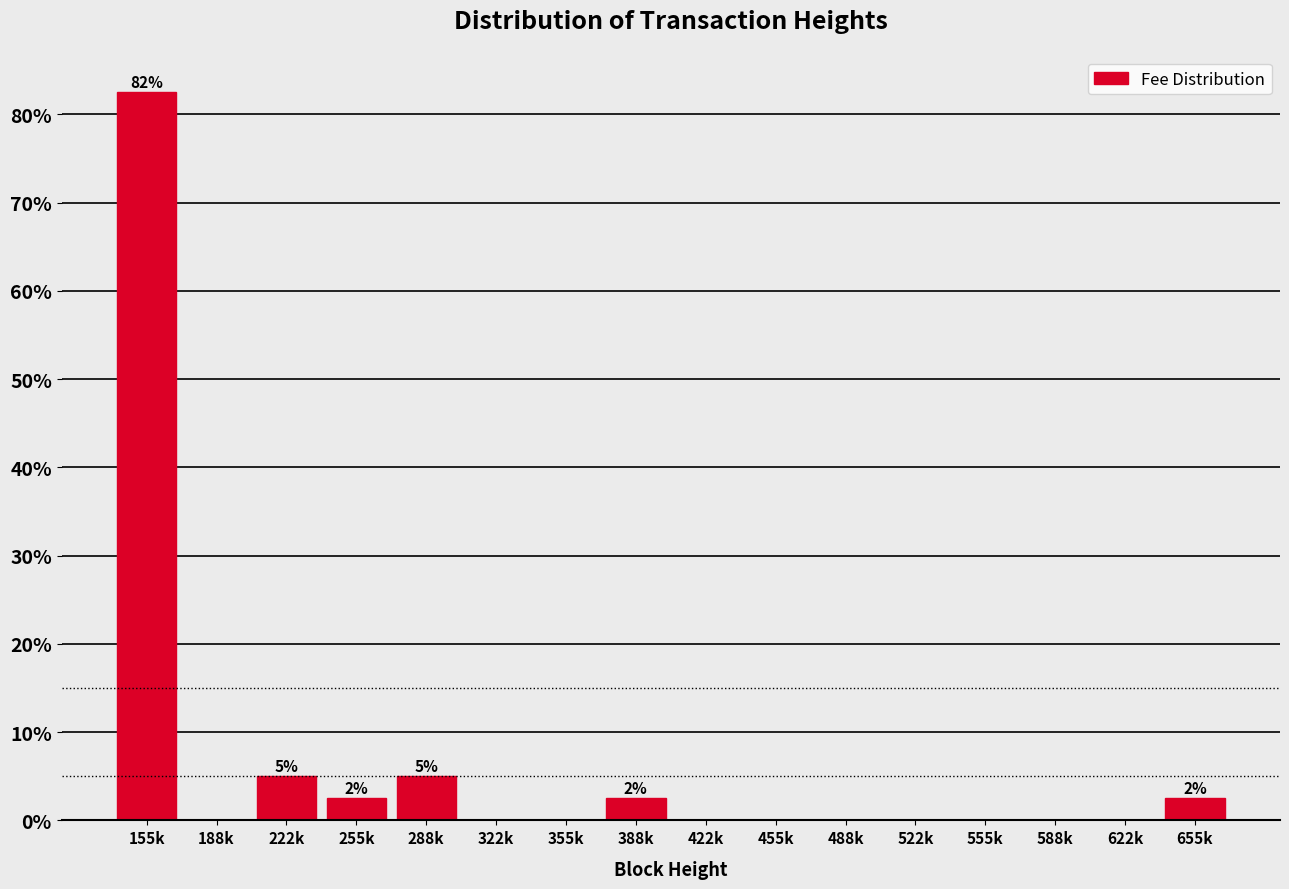

Reading right to left, list all the values displayed in this chart.

655k=2.5	622k=0.0	588k=0.0	555k=0.0	522k=0.0	488k=0.0	455k=0.0	422k=0.0	388k=2.5	355k=0.0	322k=0.0	288k=5.0	255k=2.5	222k=5.0	188k=0.0	155k=82.5